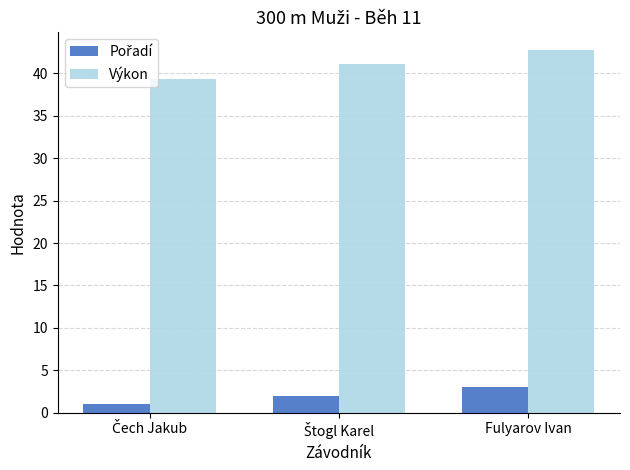

What is the difference between the second highest and minimum values in the Výkon series?

1.7